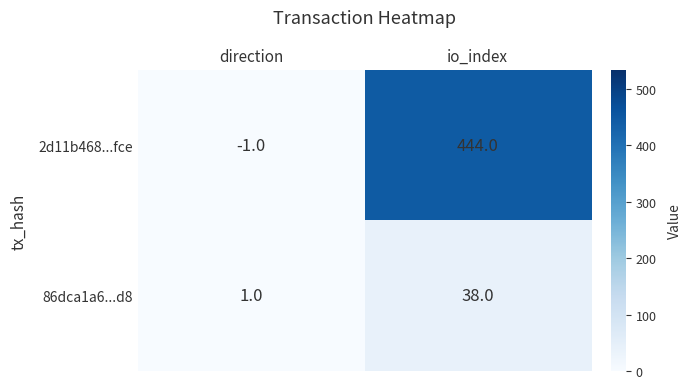

How many distinct data groups are displayed?

2